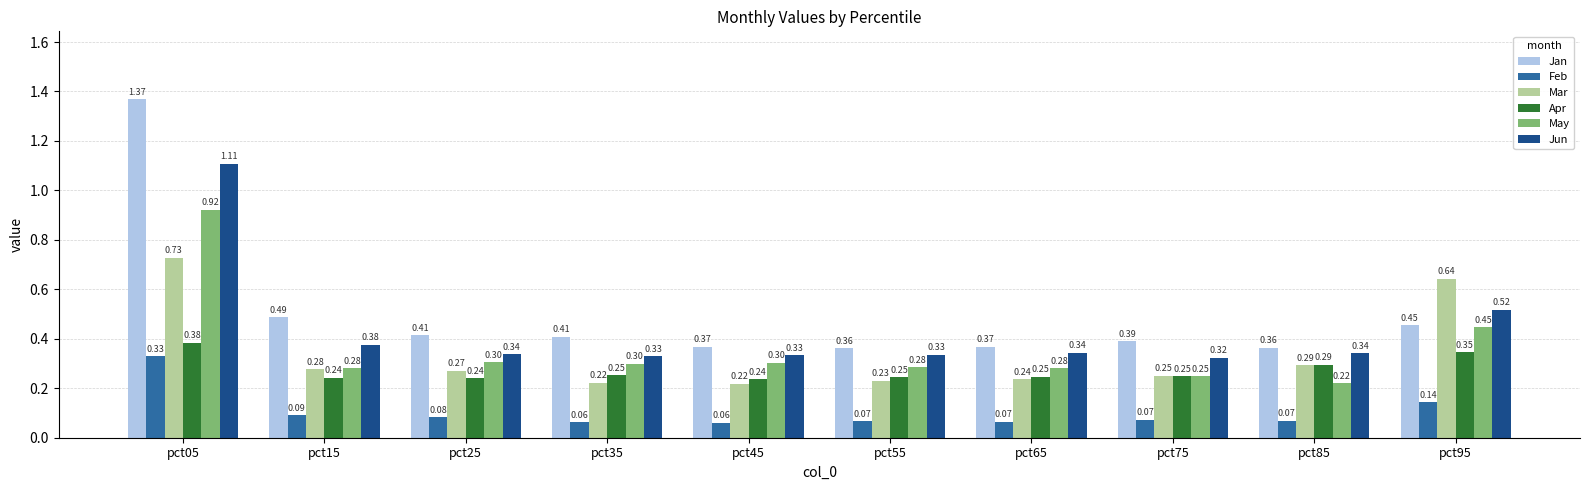

Is the value of May at pct65 greater than the value of Jun at pct05?

No